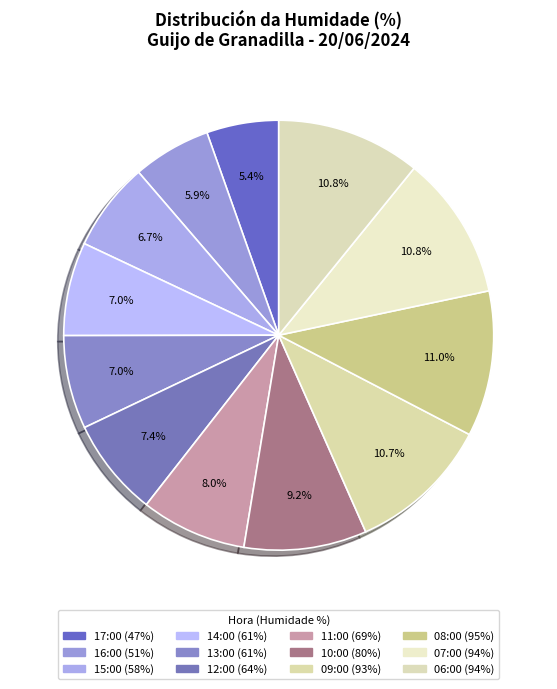

What is the largest slice in the pie chart?

08:00